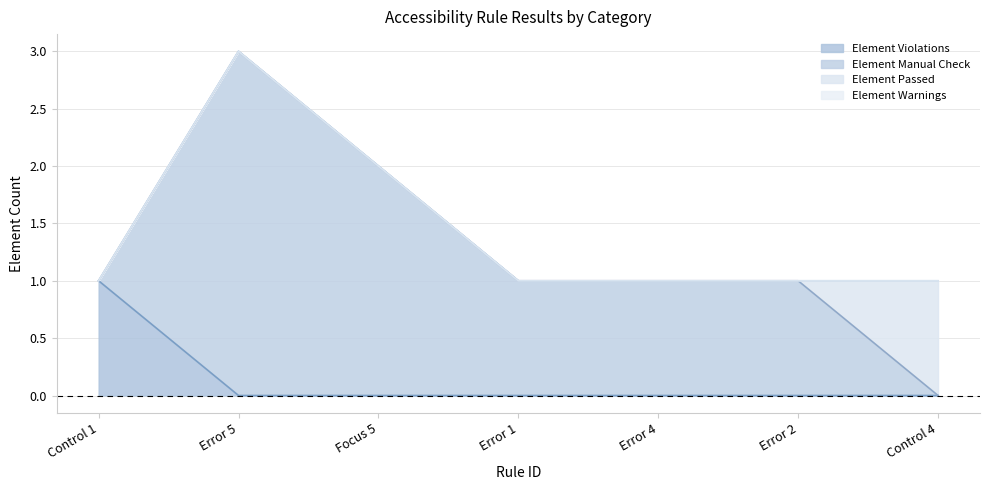

How many categories are shown in the chart?

7